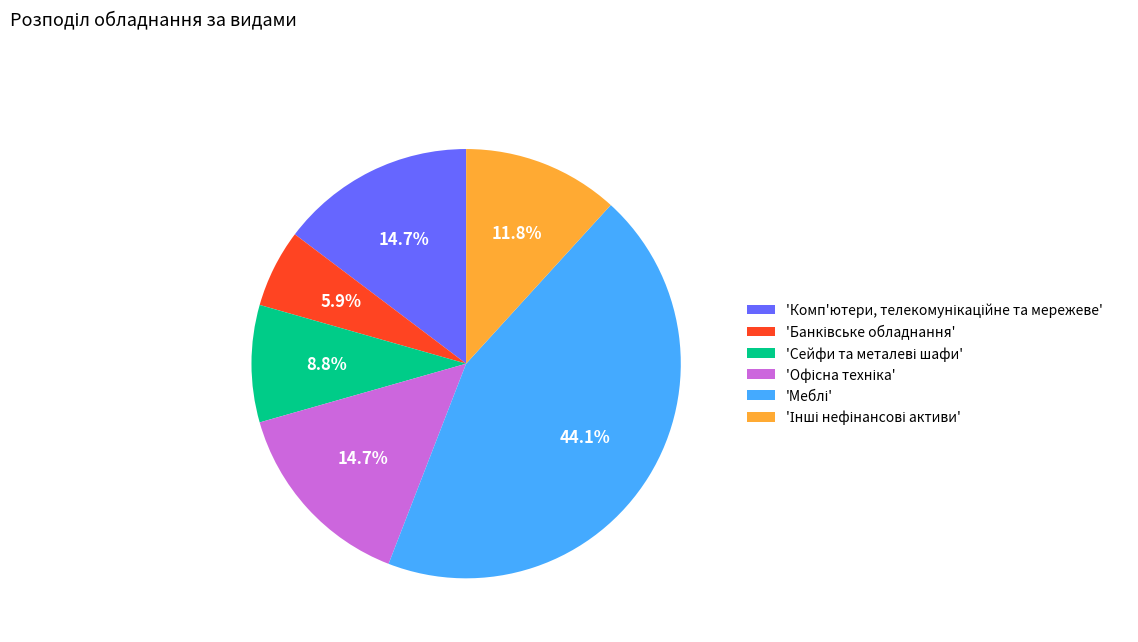

To the nearest percent, what is the average slice percentage?

17%